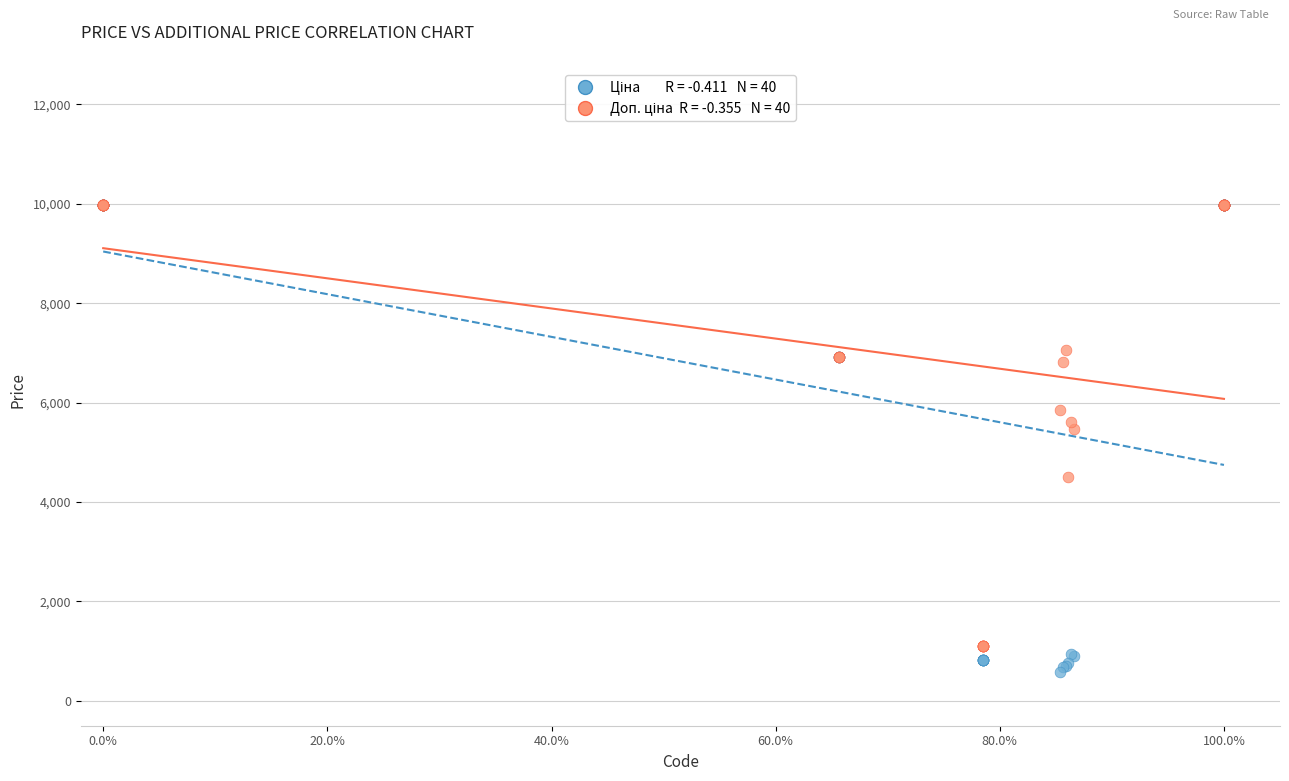

Across all series, what Y value is closest to 5279?

5462.3